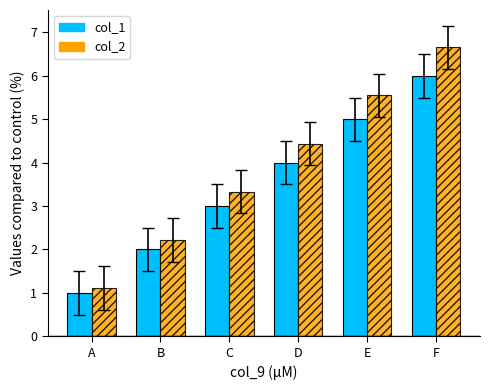

Rank the series by their average value, from lowest to highest.

col_1, col_2